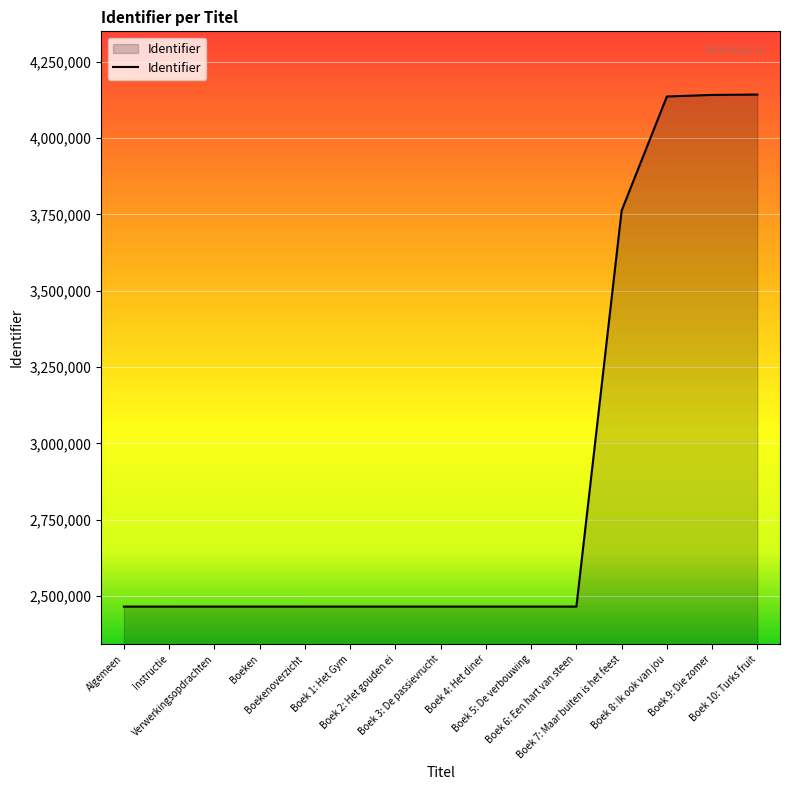

What position from the right is Boek 6: Een hart van steen?

5